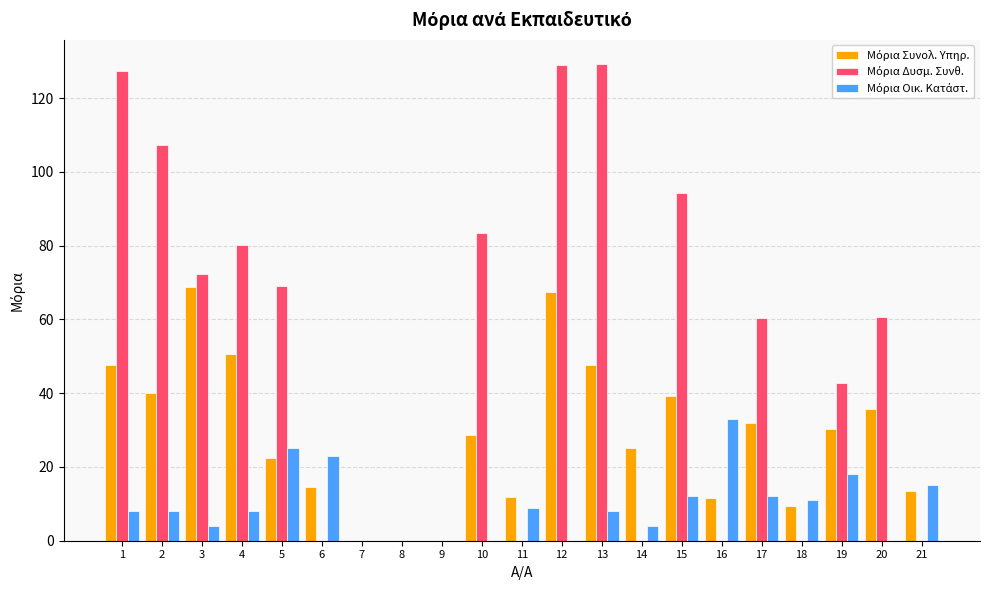

At which category is the sum across all series the highest?

12